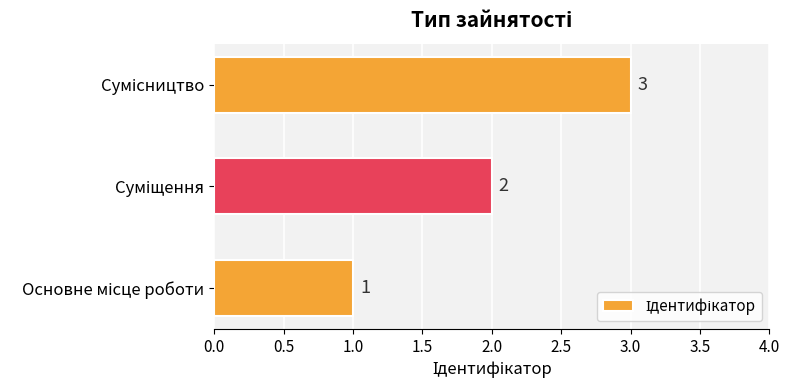

How many values are between 1 and 3?

3